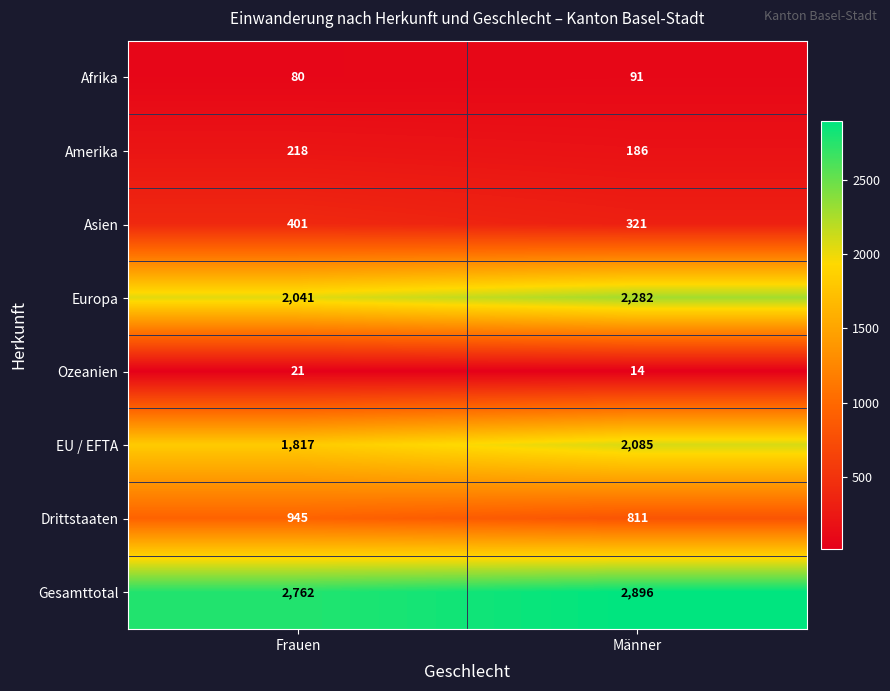

The value of Europa at Frauen is 498. True or false?

False